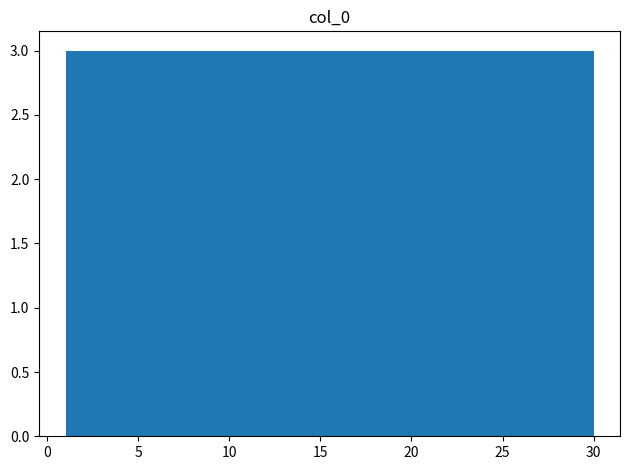

Reading left to right, list every bar in this chart as the range it spans on the x-axis followed by its height. Neither the bar edges nor the heights are printed on the chart, so give them approximately, as read against the axes.

1.0 to 3.9: 3
3.9 to 6.8: 3
6.8 to 9.7: 3
9.7 to 12.6: 3
12.6 to 15.5: 3
15.5 to 18.4: 3
18.4 to 21.3: 3
21.3 to 24.2: 3
24.2 to 27.1: 3
27.1 to 30.0: 3